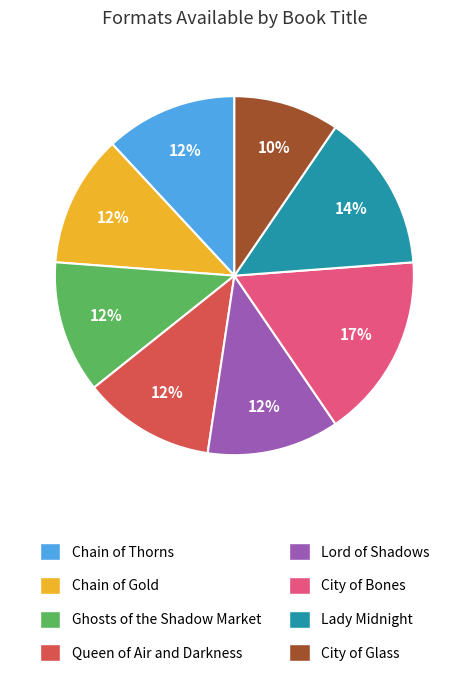

Is it true that Lady Midnight is 3% of the pie?

False